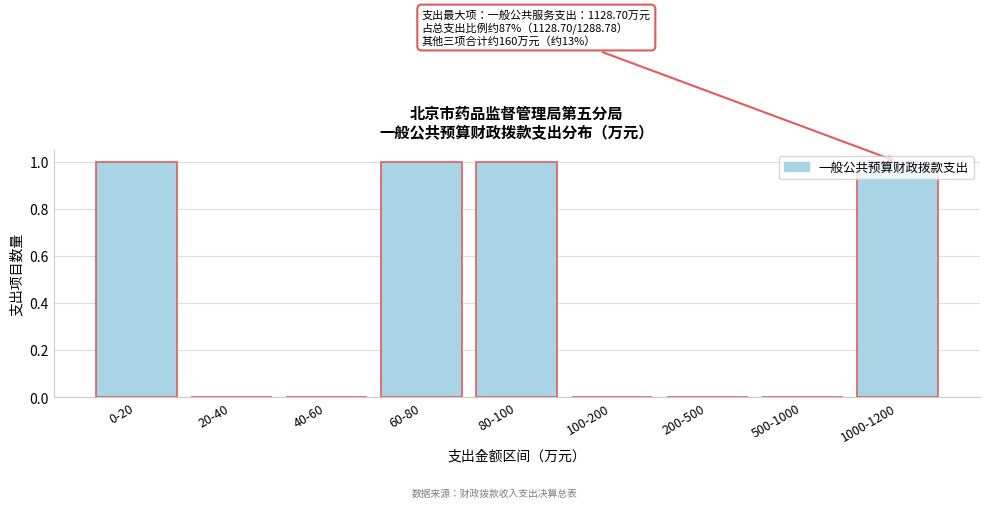

What is the sum of all values?

4